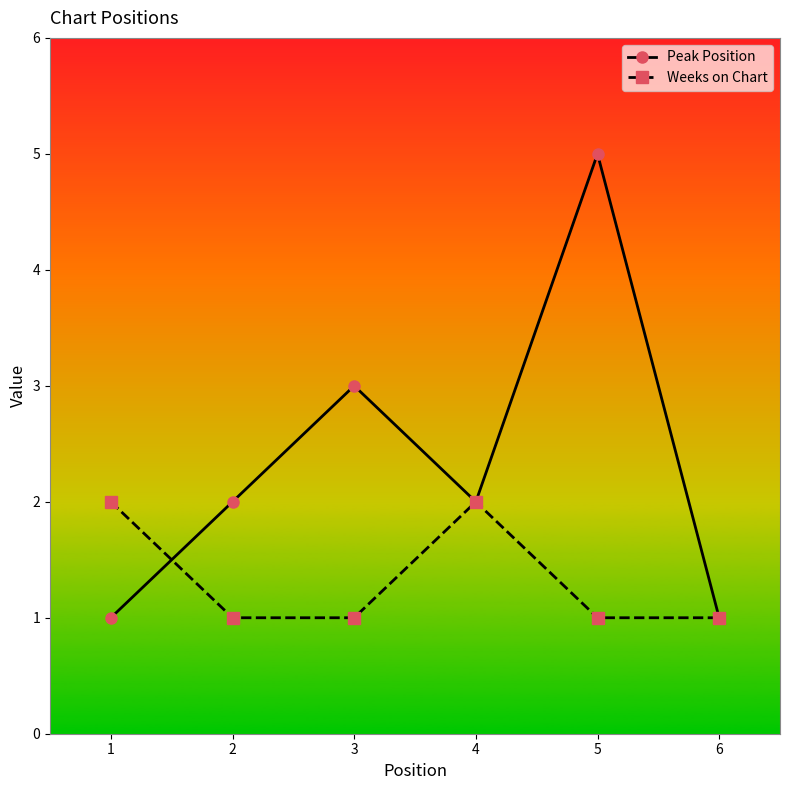

True or false: Weeks on Chart has a value of 1 at 3.

True